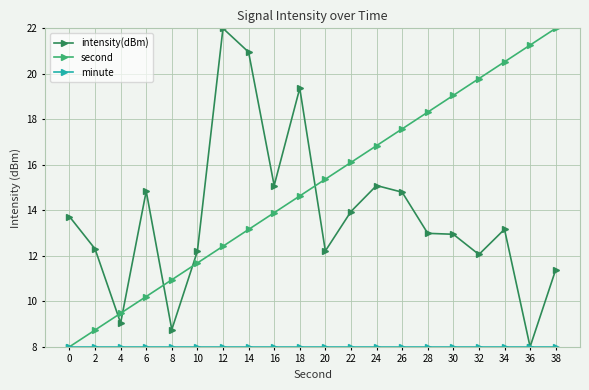

Where does the second series first go above 15?

20